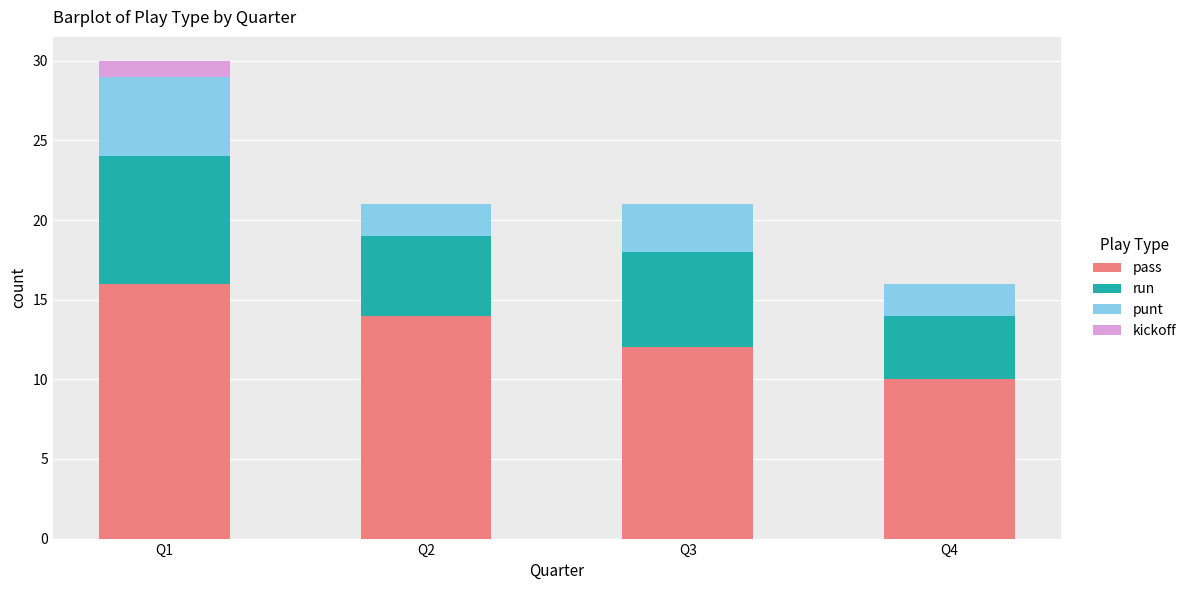

At which category is the sum across all series the highest?

Q1